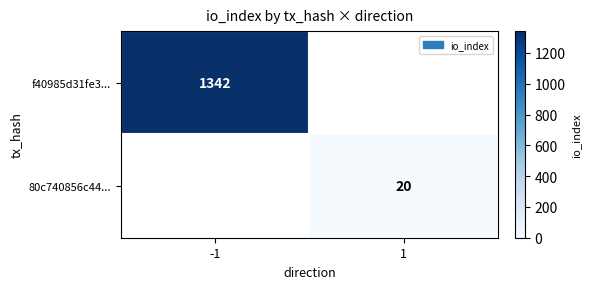

Is it true that 80c740856c44... equals 20 at 1?

True